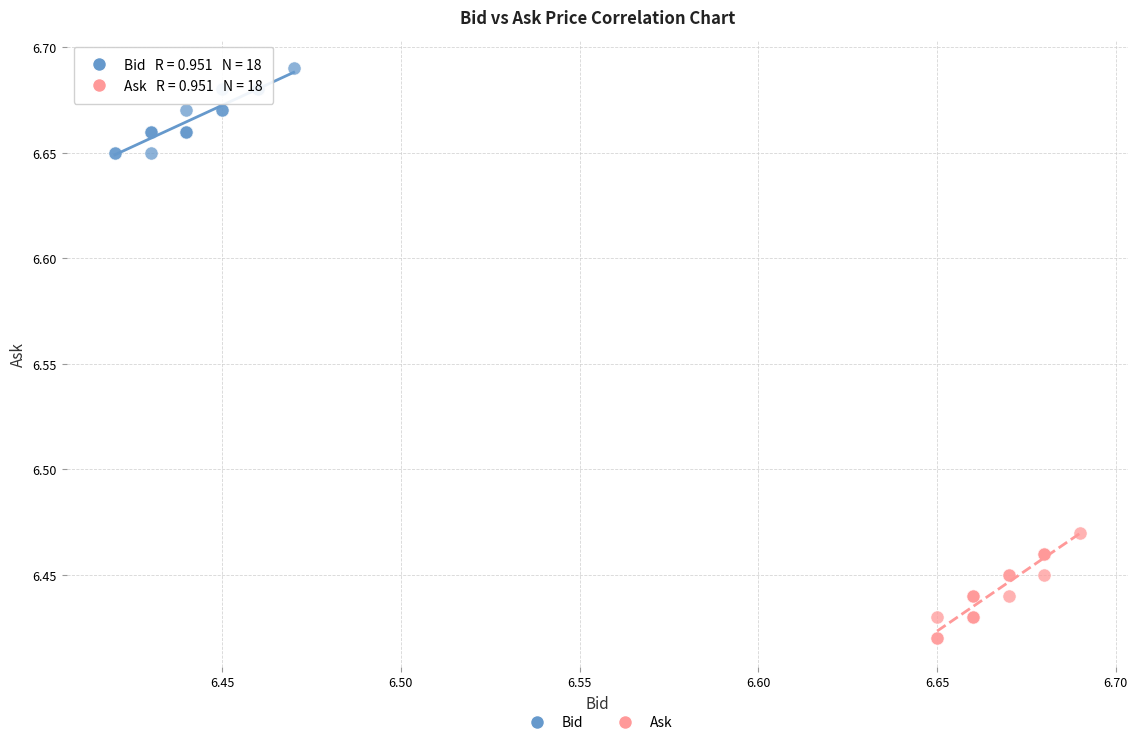

Which series has the largest Y range (max minus min)?

Ask